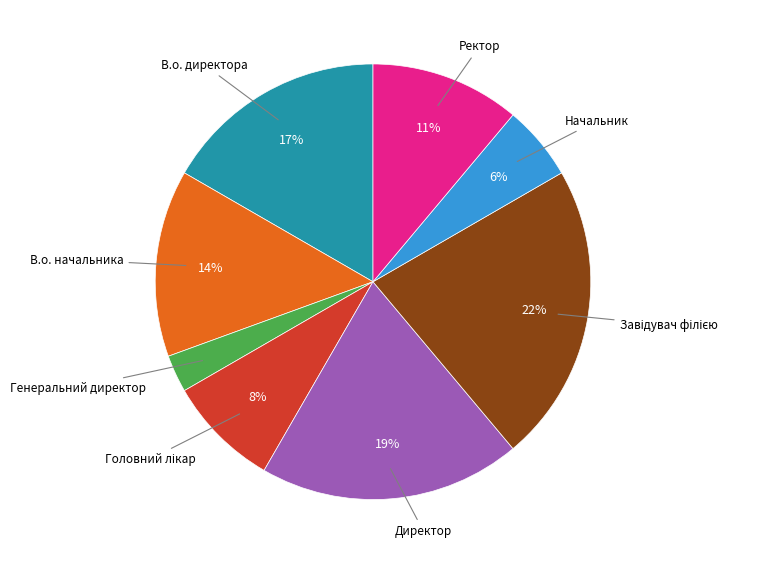

To the nearest percent, what is the average slice percentage?

12%